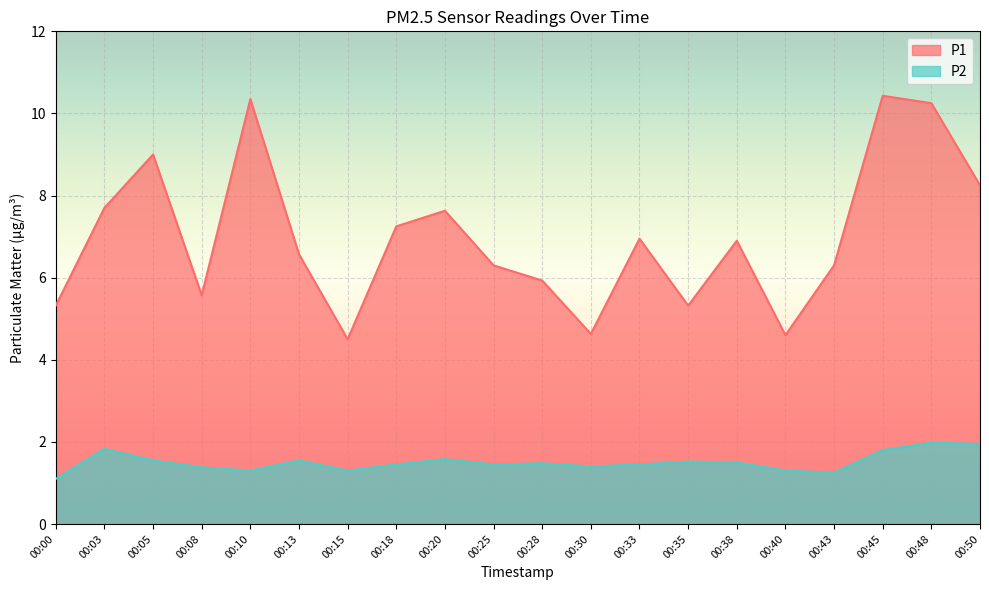

How many categories are shown in the chart?

20